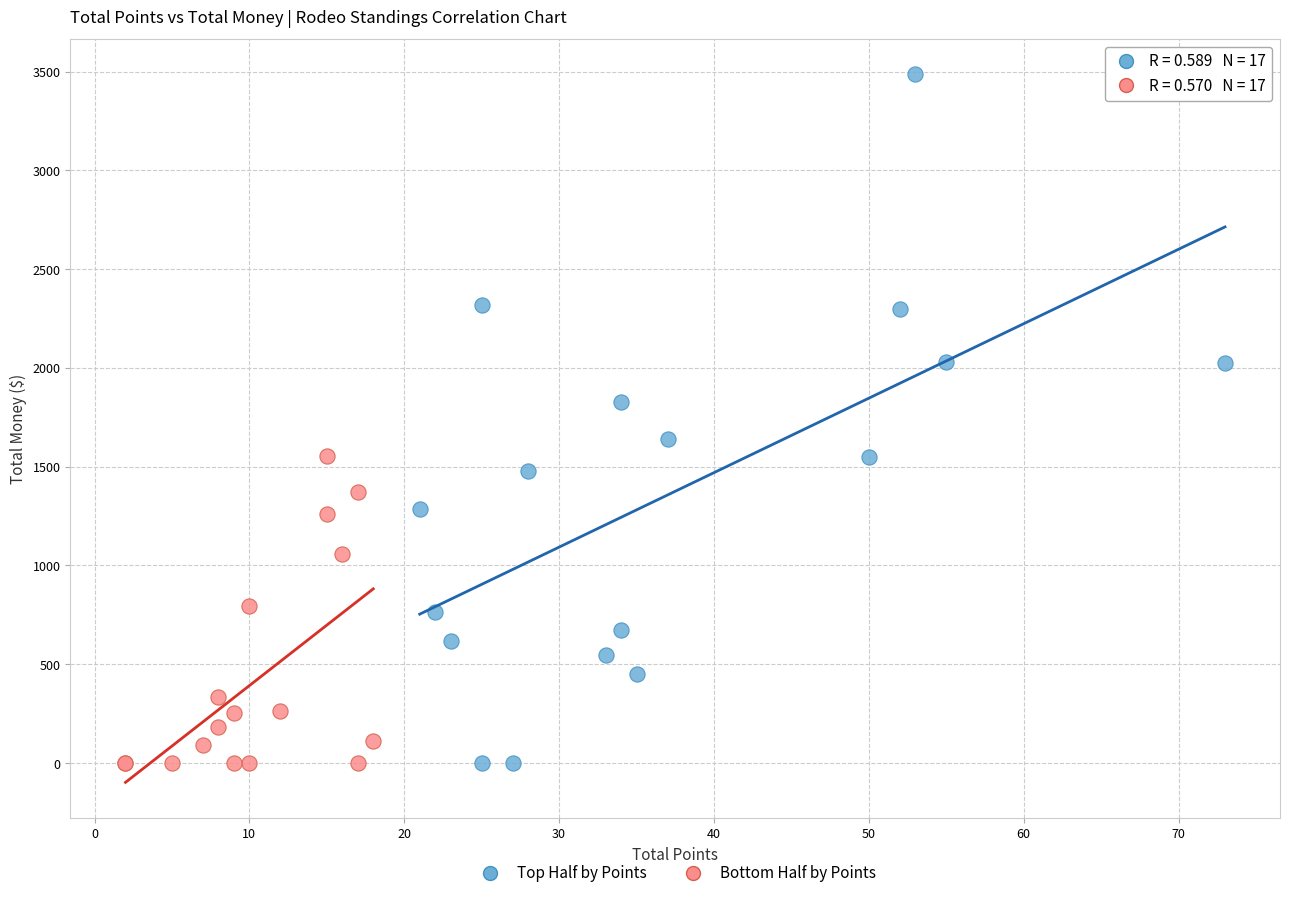

Which series has the widest spread of Y values?

Top Half by Points